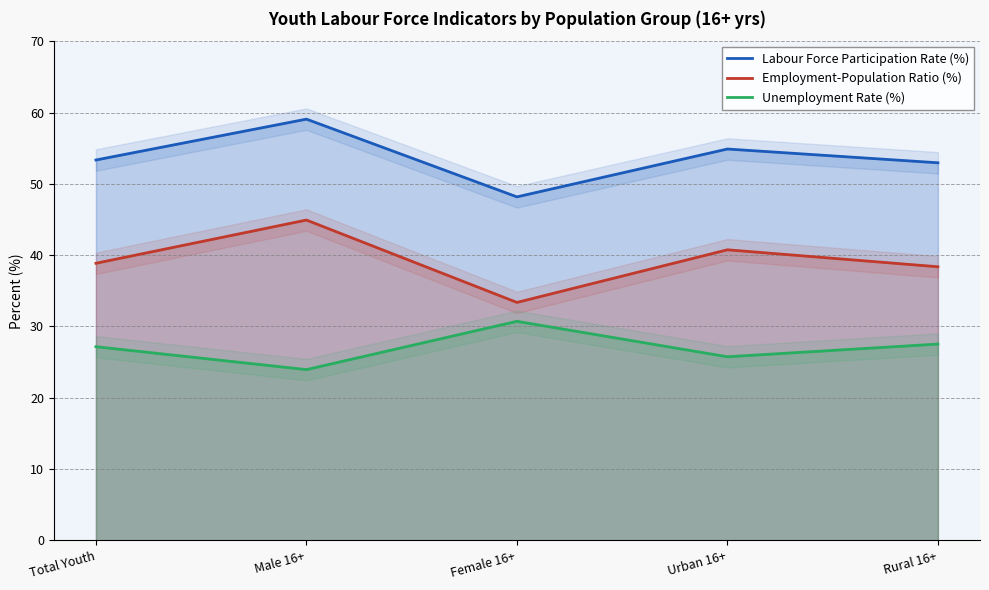

At which label does Employment-Population Ratio (%) reach its peak?

Male 16+